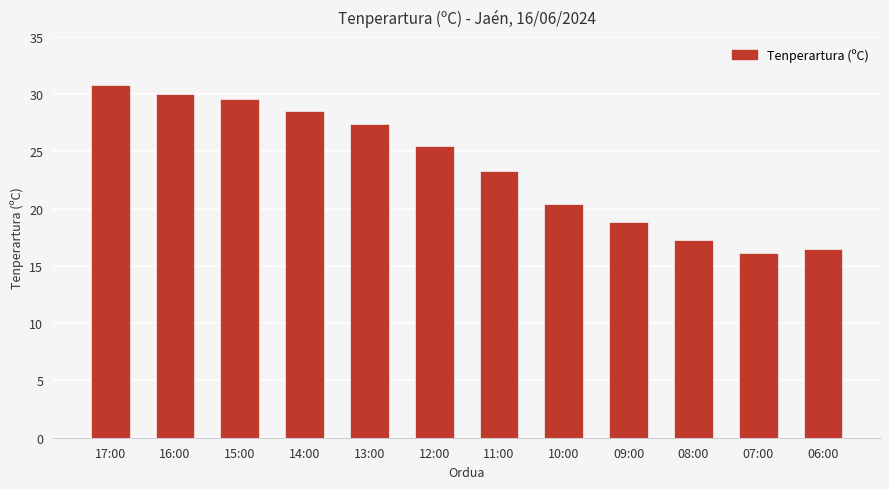

What is the label of the 8th bar from the left?

10:00